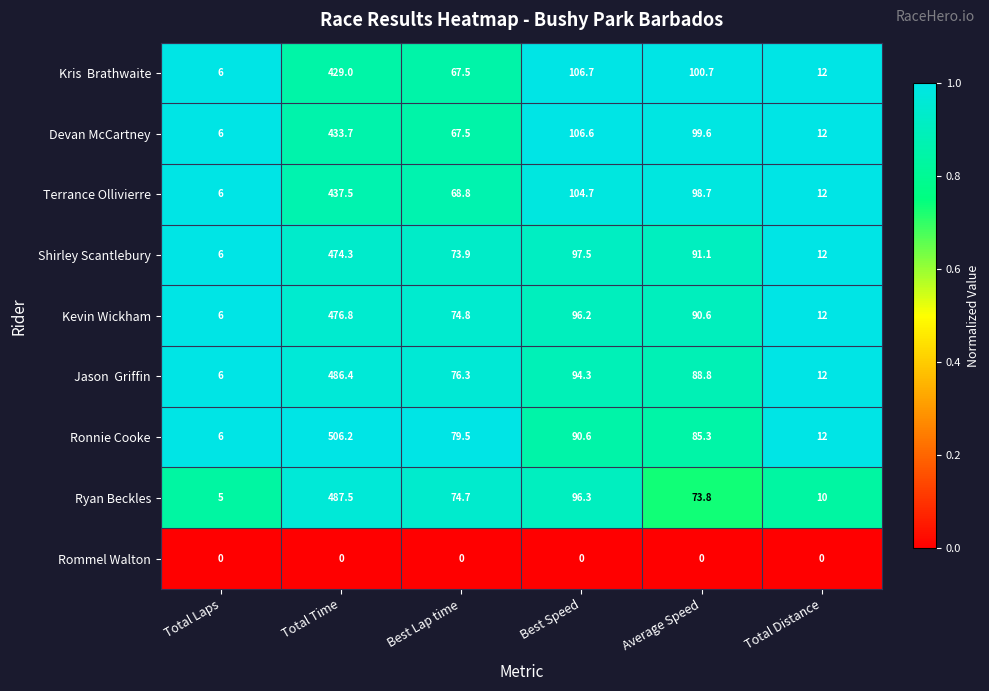

How many categories are shown in the chart?

6